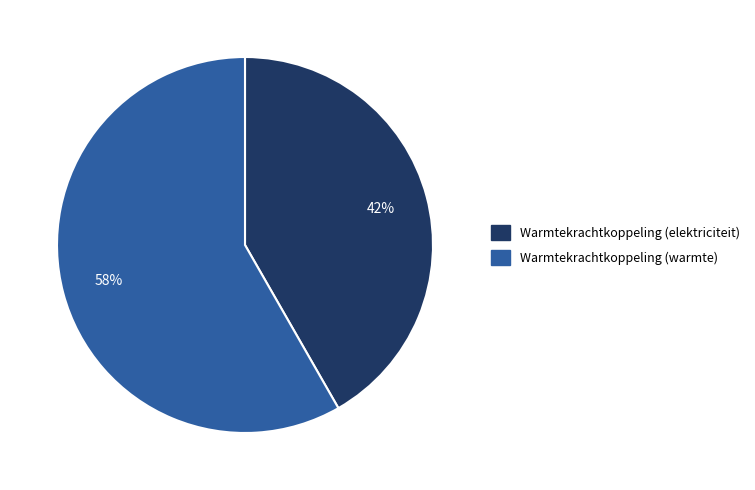

To the nearest percent, what is the average slice percentage?

50%